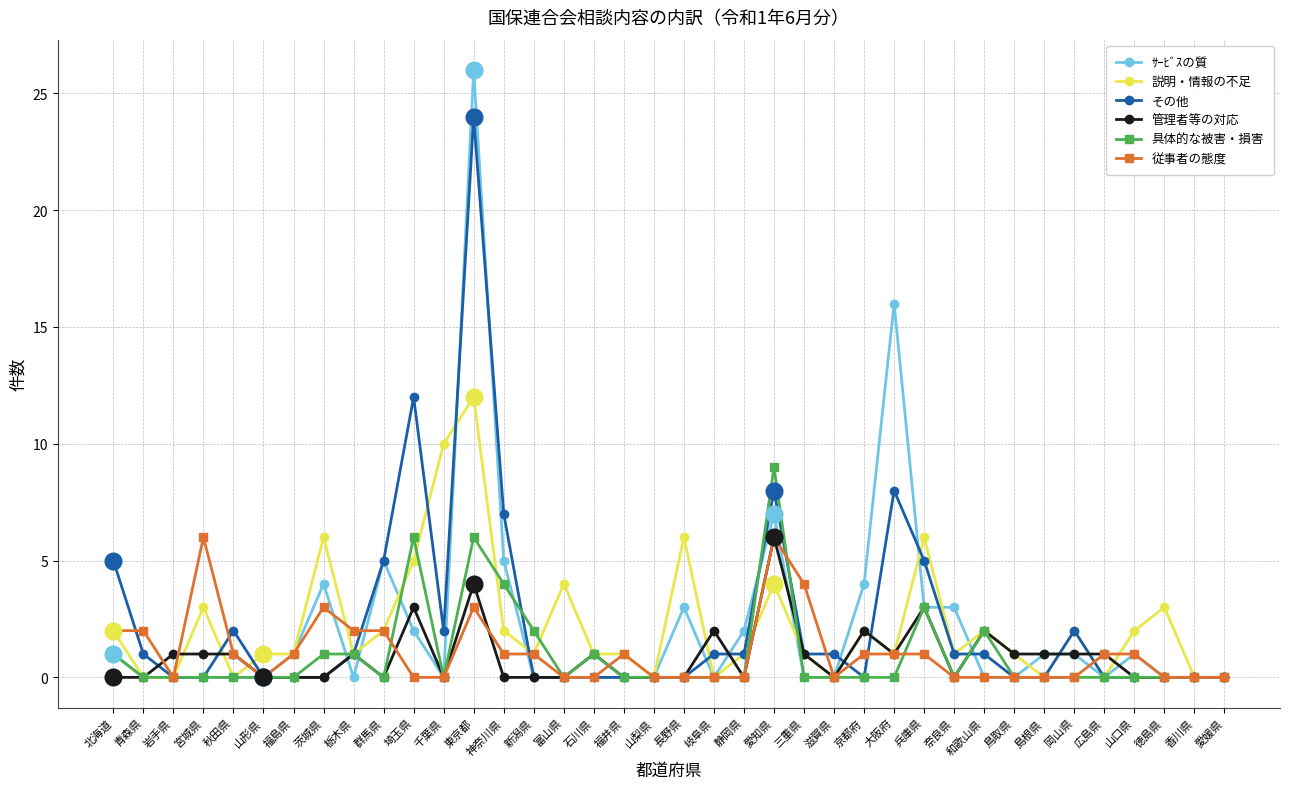

True or false: 具体的な被害・損害 has more than 1 interior local peaks.

True